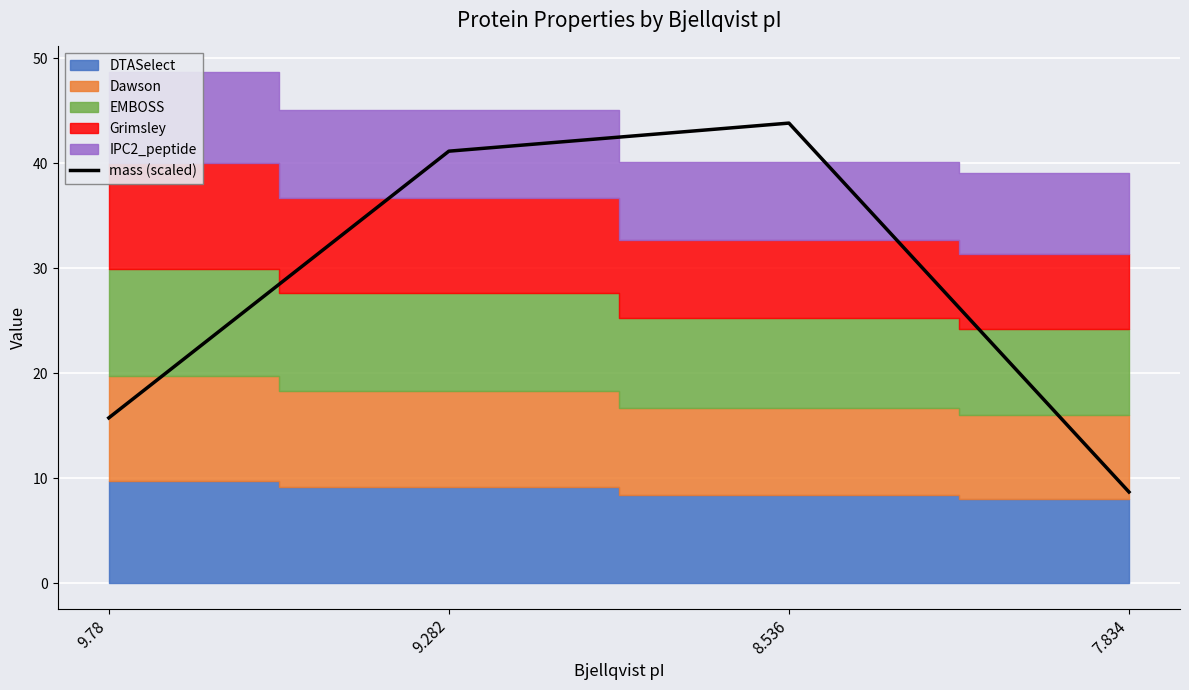

Reading left to right, list all the values displayed in this chart.

15.7	41.2	43.8	8.7